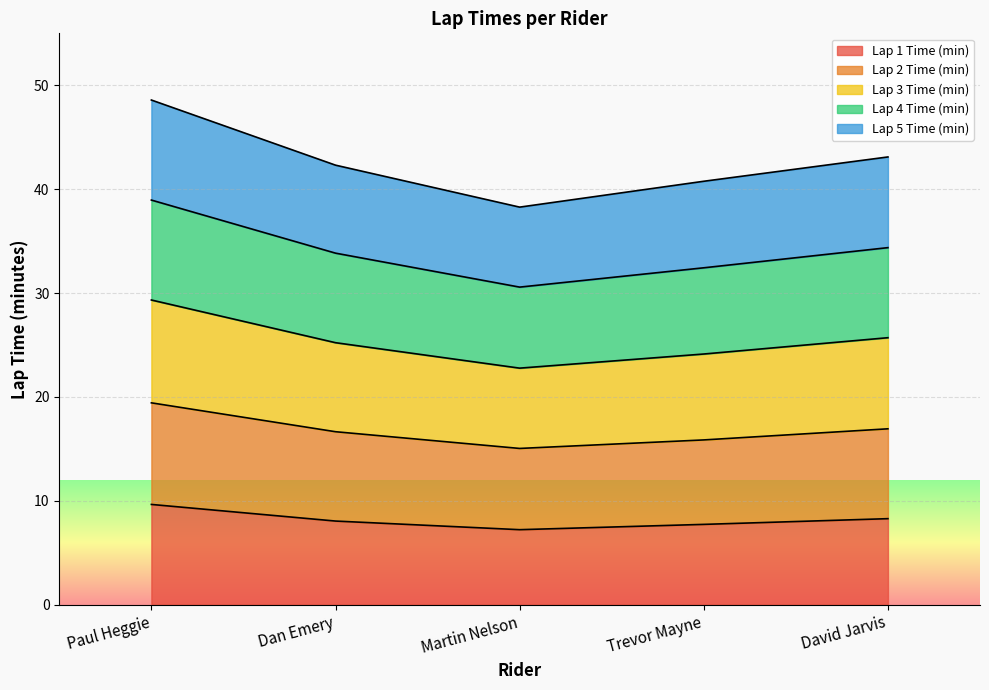

True or false: Lap 4 Time (min) and Lap 5 Time (min) cross at least once.

False